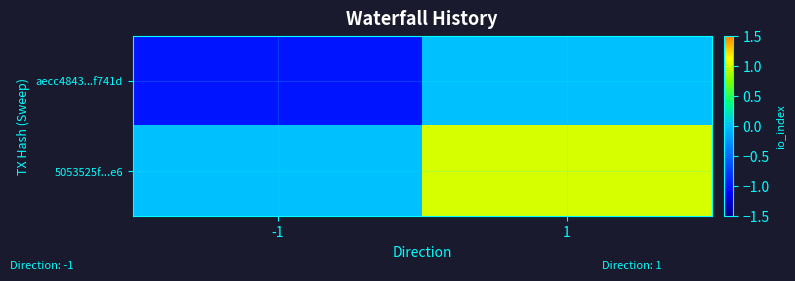

Rank the series by their maximum value, from highest to lowest.

5053525f...e6, aecc4843...f741d